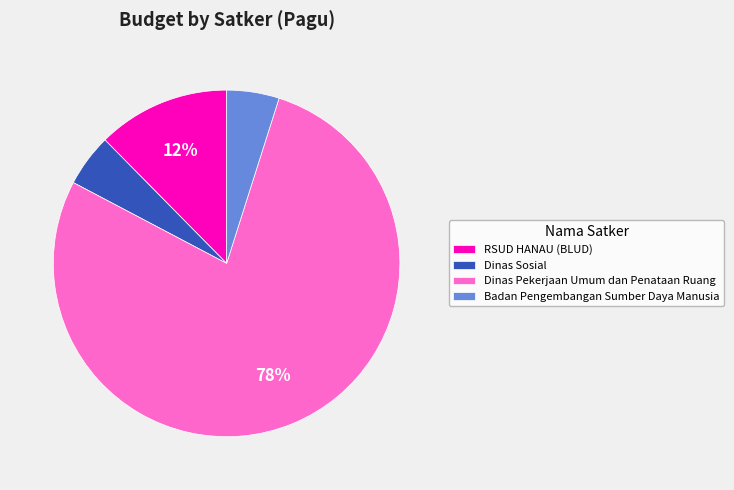

The Dinas Pekerjaan Umum dan Penataan Ruang slice represents 1% of the pie. True or false?

False